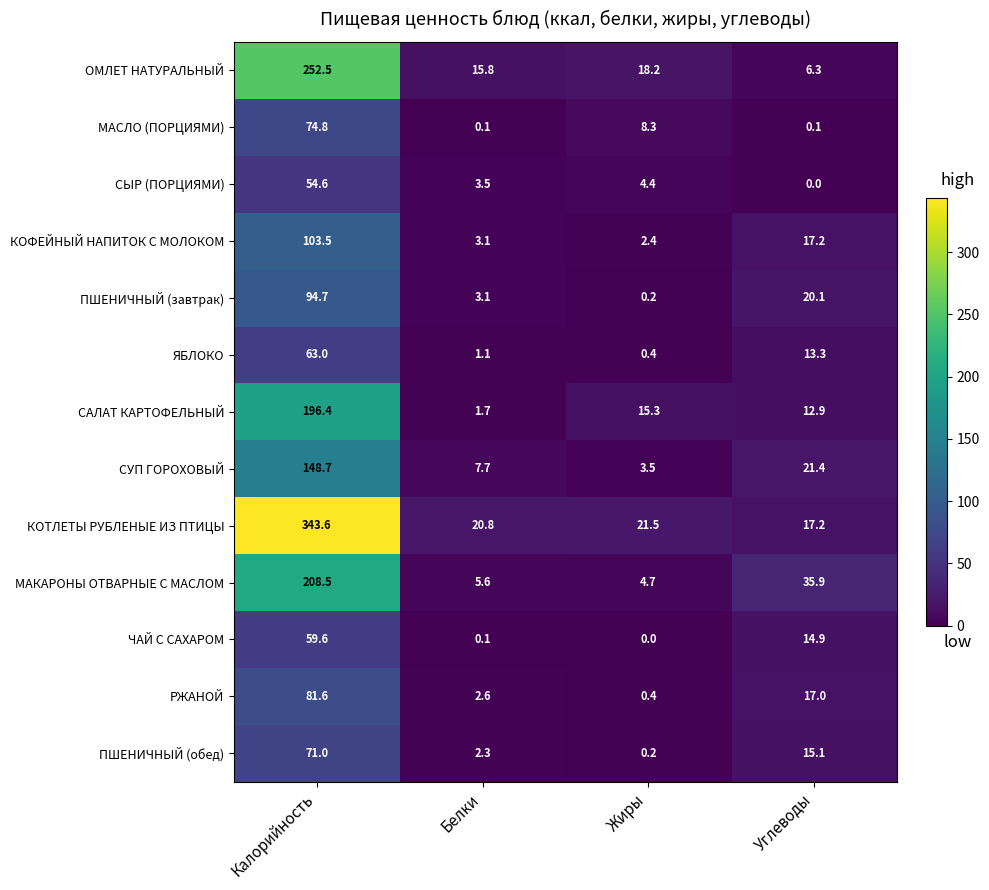

What is the total value across all series at Белки?

67.5